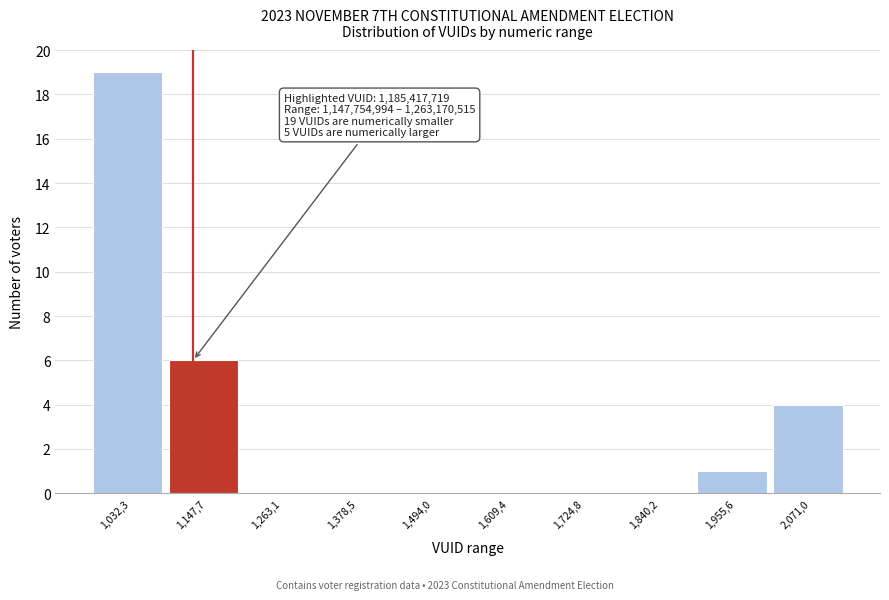

Reading left to right, extract all data points from this chart.

1,032,3=19	1,147,7=6	1,263,1=0	1,378,5=0	1,494,0=0	1,609,4=0	1,724,8=0	1,840,2=0	1,955,6=1	2,071,0=4